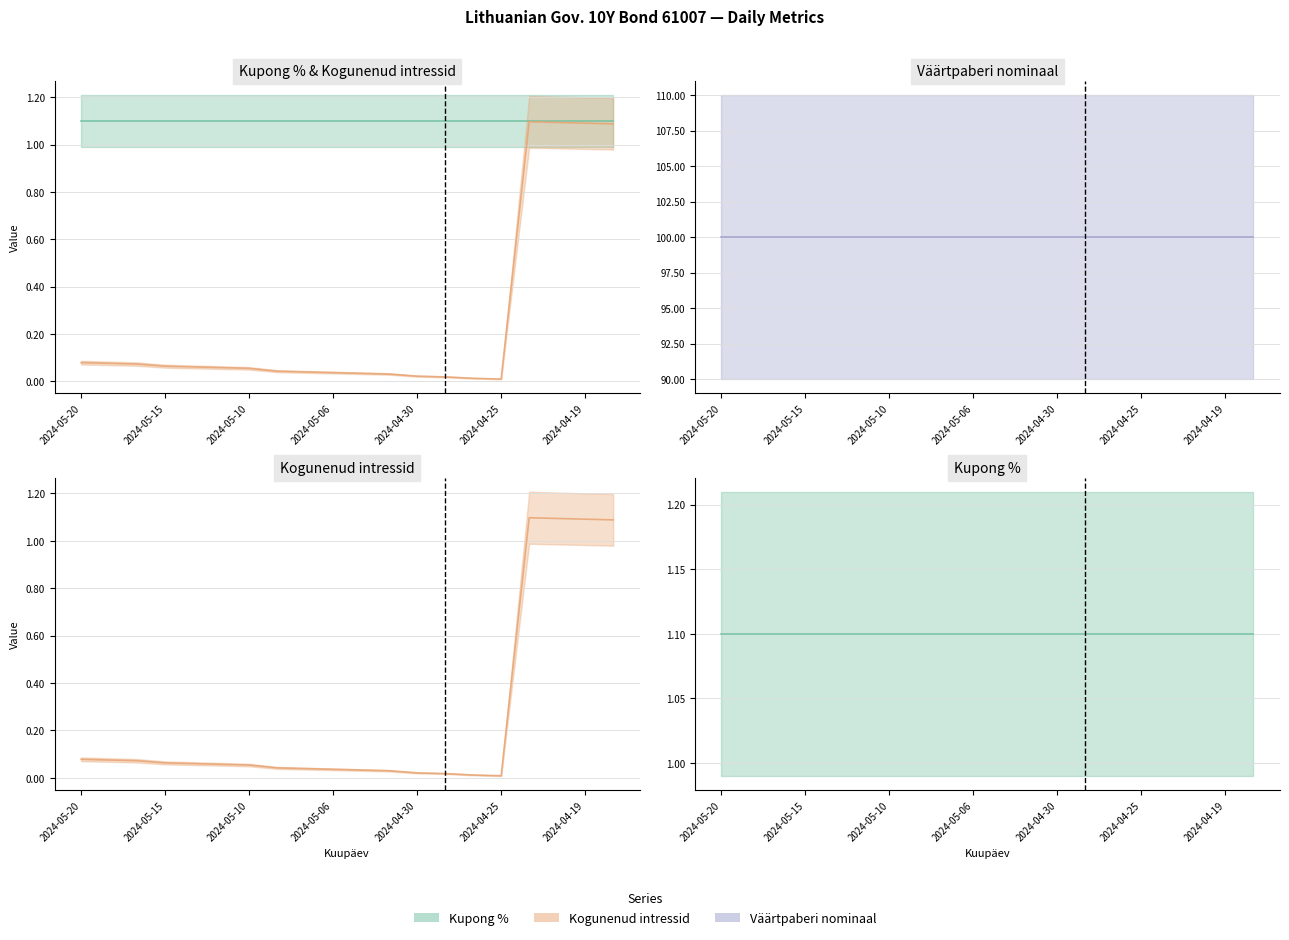

Between 2024-05-16 and 2024-04-19, which series saw the biggest shift?

Kogunenud intressid